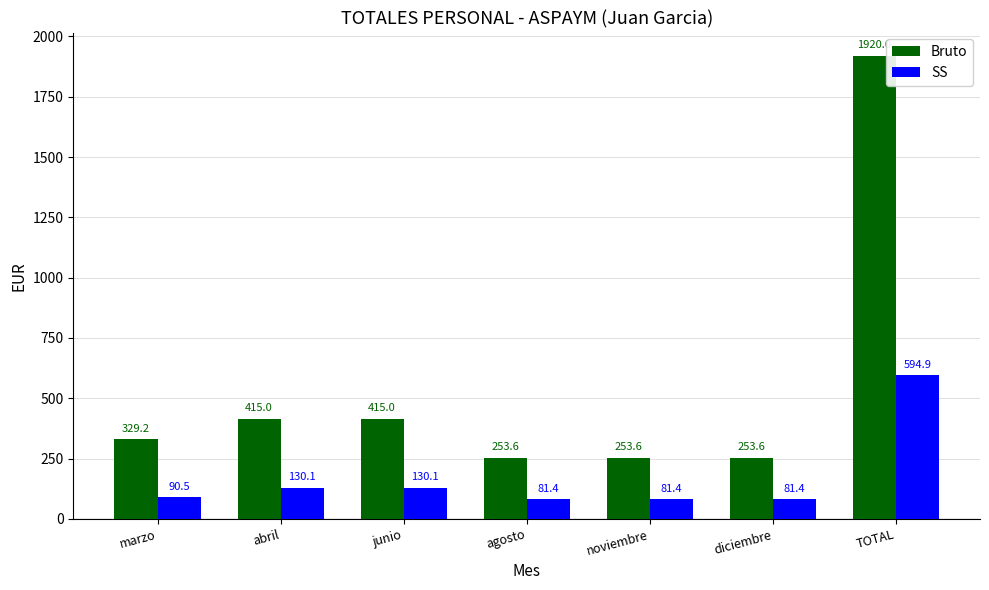

What is the lowest value of the SS series?

81.4